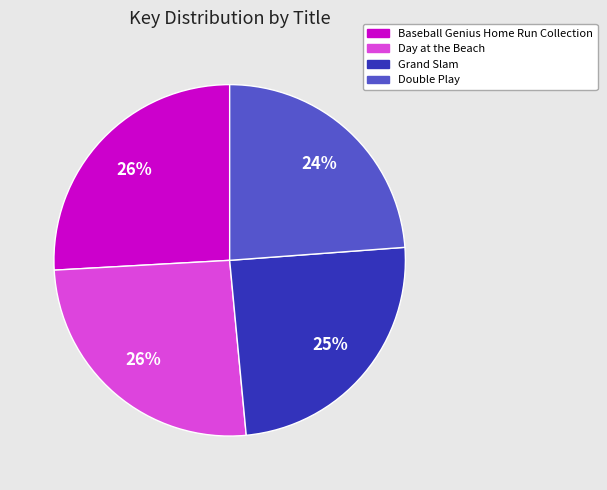

How many slices are in this pie chart?

4